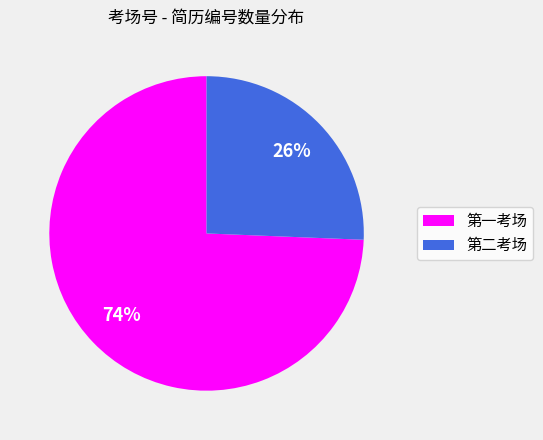

Combined, do 第二考场 and 第一考场 account for over 50%?

Yes